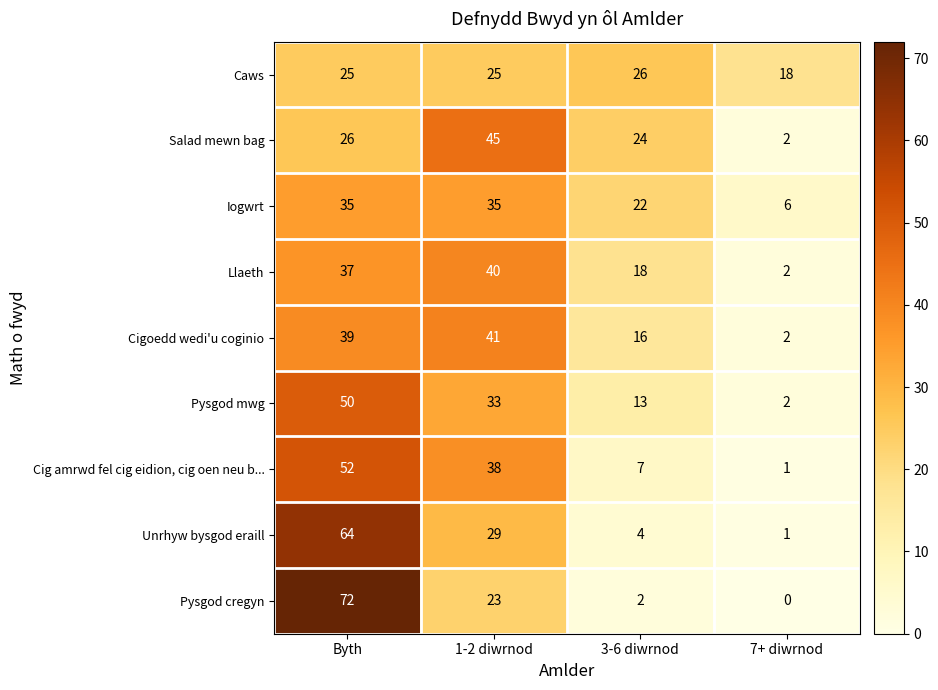

At how many categories does at least one series exceed 39?

2